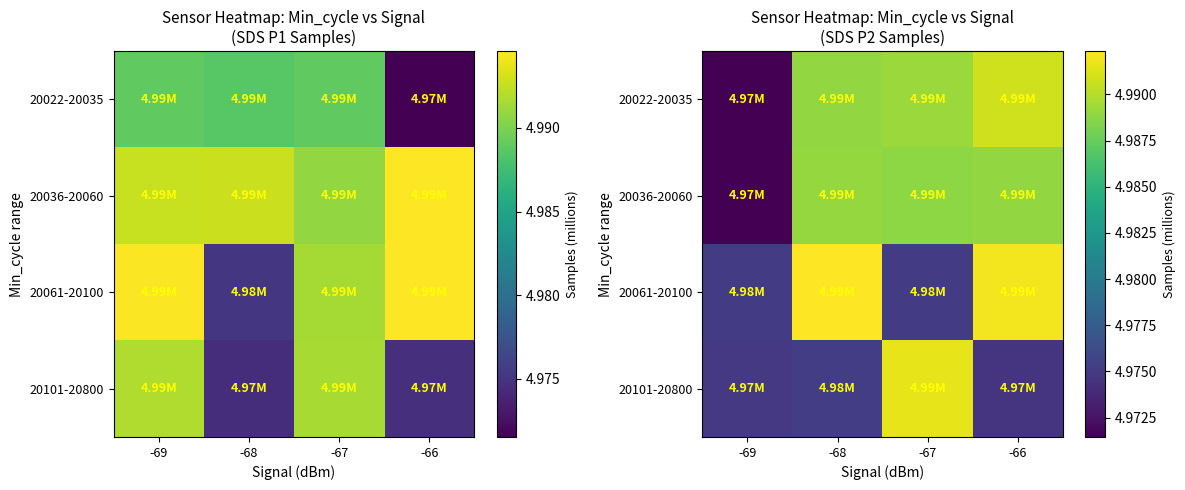

List the labels in order of 20036-20060 value, smallest first.

-69, -67, -66, -68